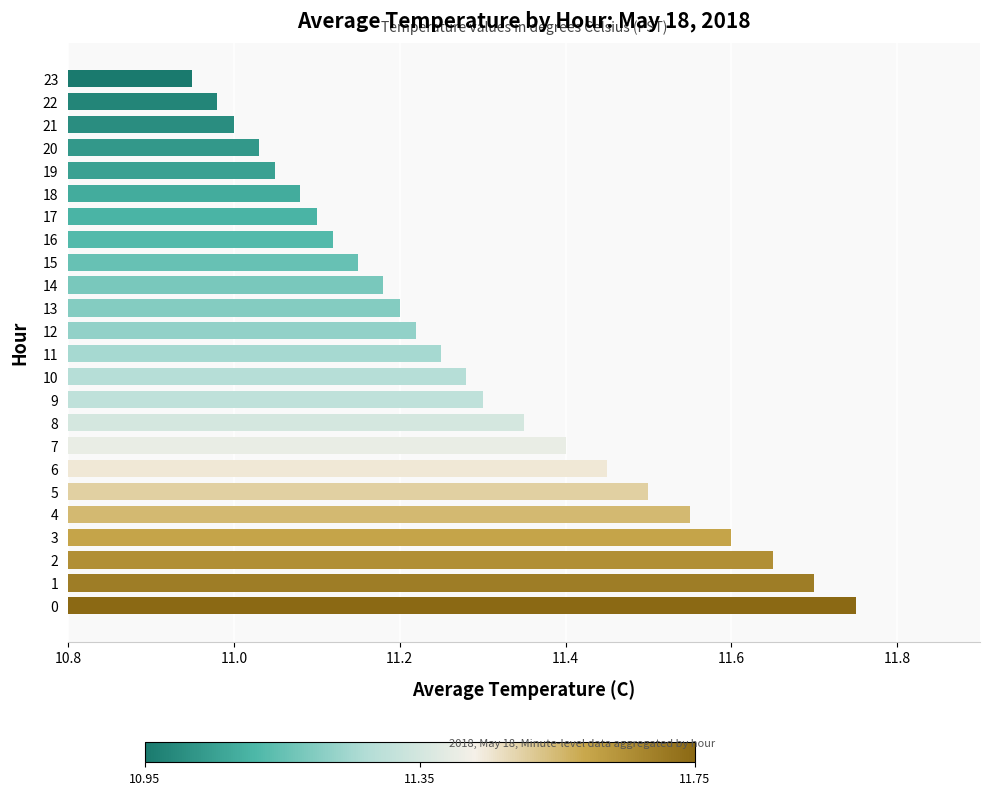

Rank the categories by value from highest to lowest.

0, 1, 2, 3, 4, 5, 6, 7, 8, 9, 10, 11, 12, 13, 14, 15, 16, 17, 18, 19, 20, 21, 22, 23